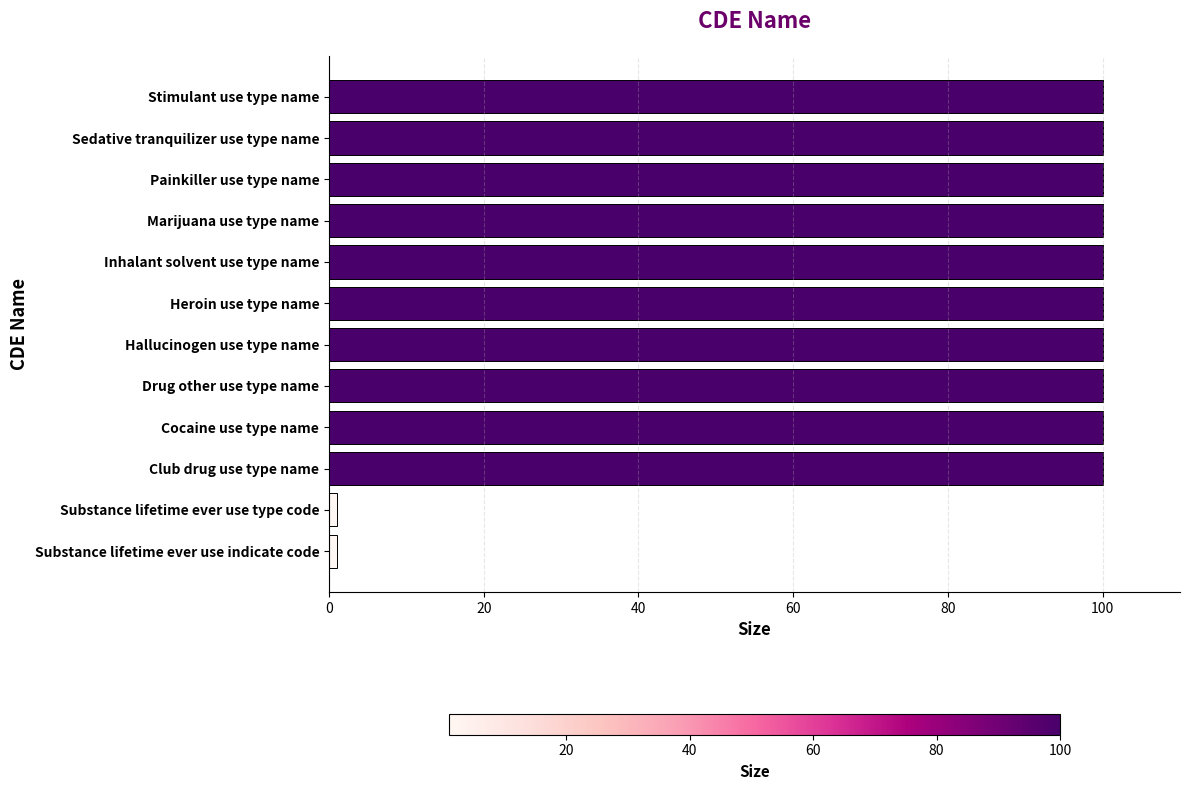

The value at Inhalant solvent use type name is 100. True or false?

True